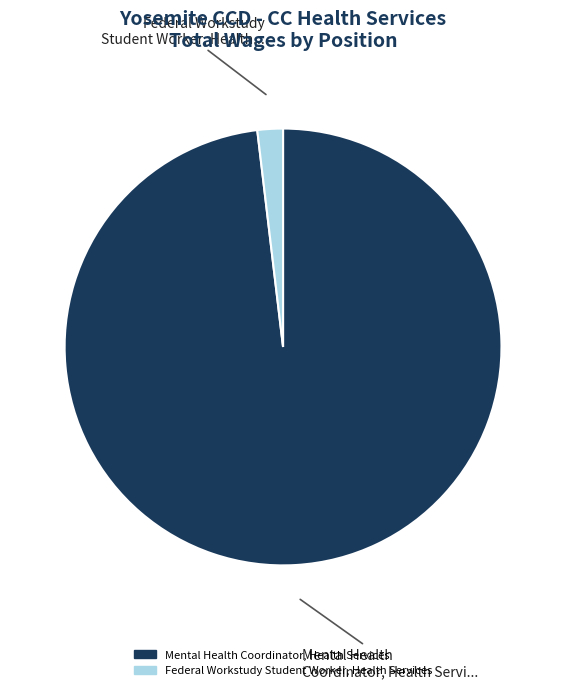

True or false: Mental Health Coordinator, Health Servi... accounts for 98% of the total.

True